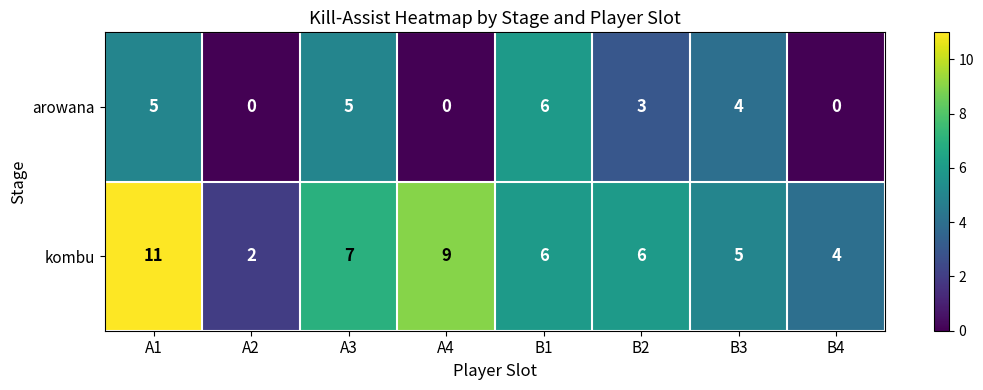

True or false: arowana has a value of 0 at A4.

True